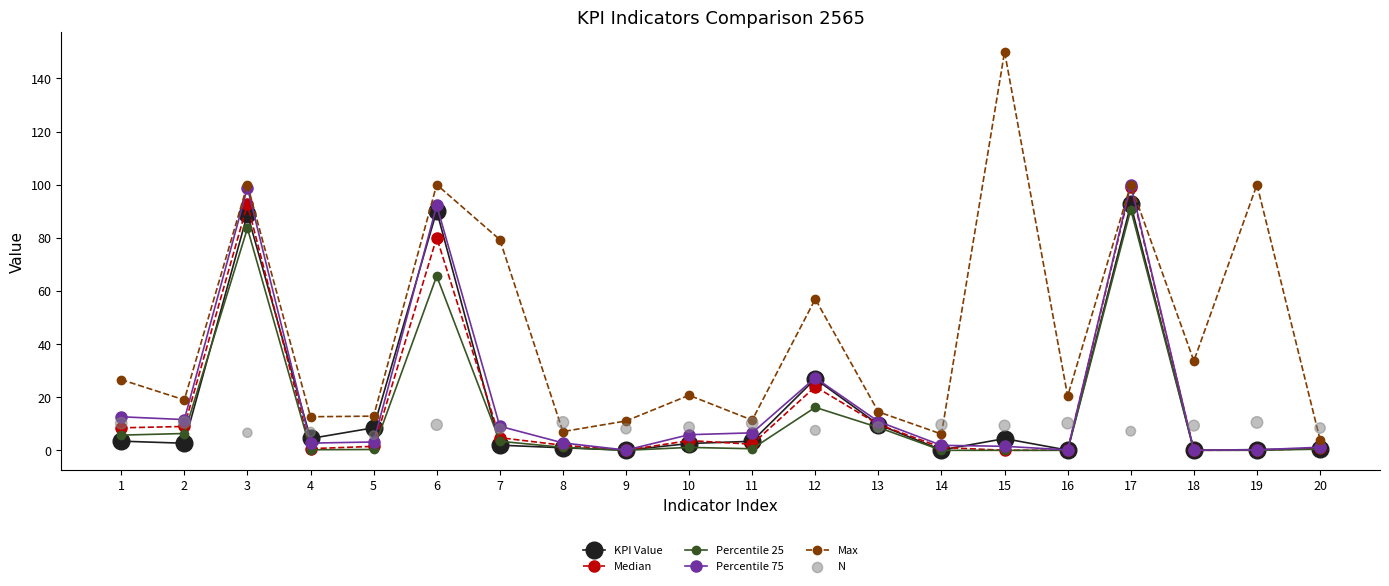

Is the value of Percentile 25 at 17 greater than the value of N at 2?

Yes